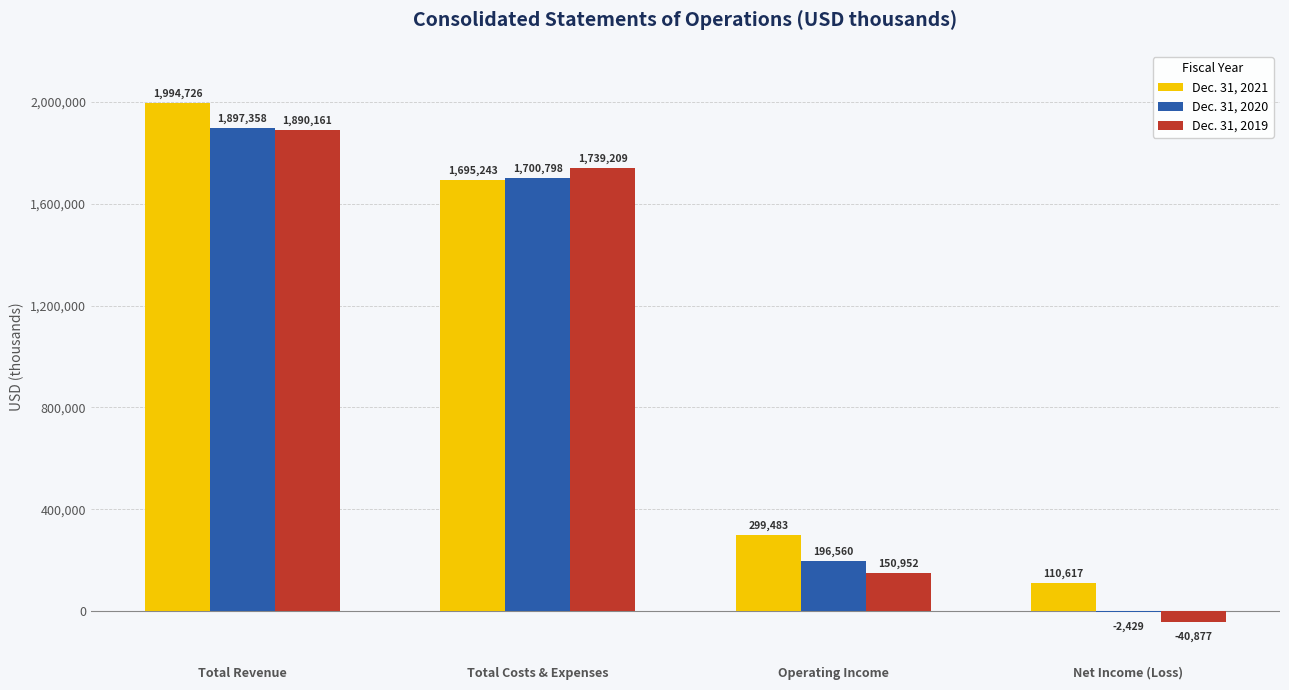

True or false: Dec. 31, 2019 has a value of 1739209 at Total Costs & Expenses.

True